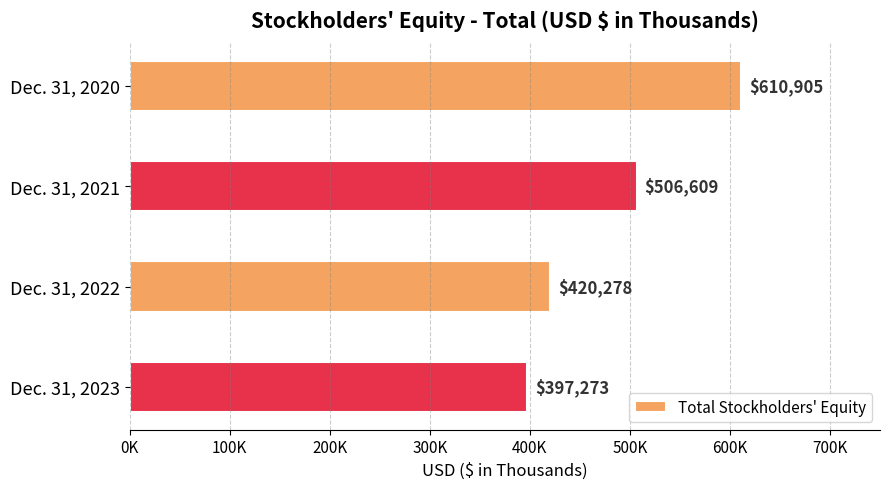

Does the chart contain any negative values?

No